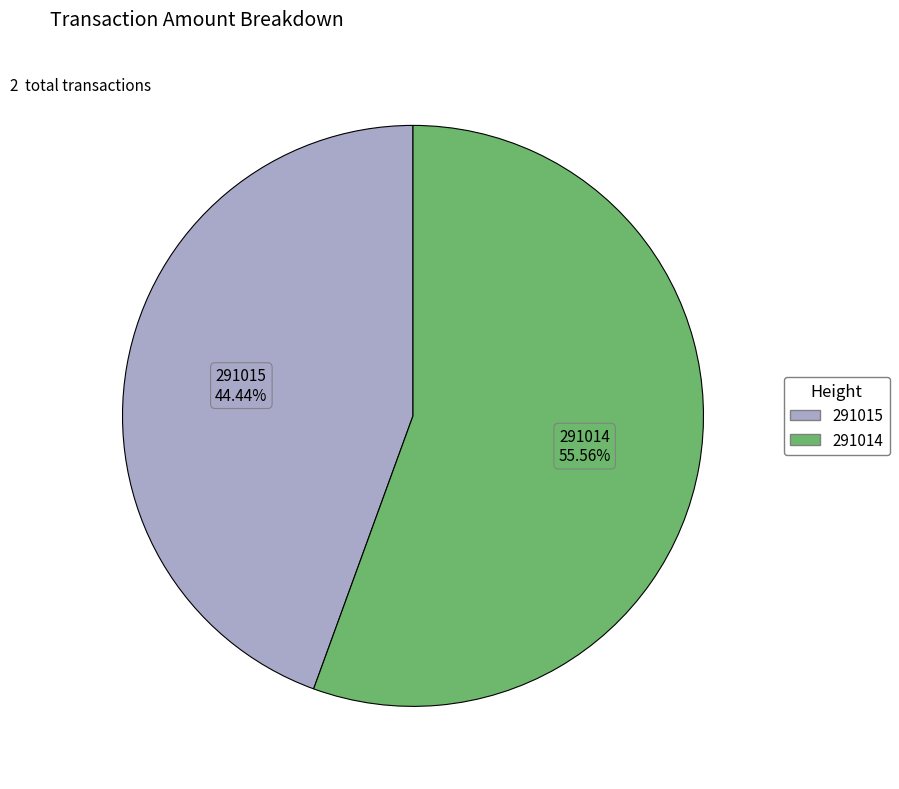

How many segments does this pie chart have?

2